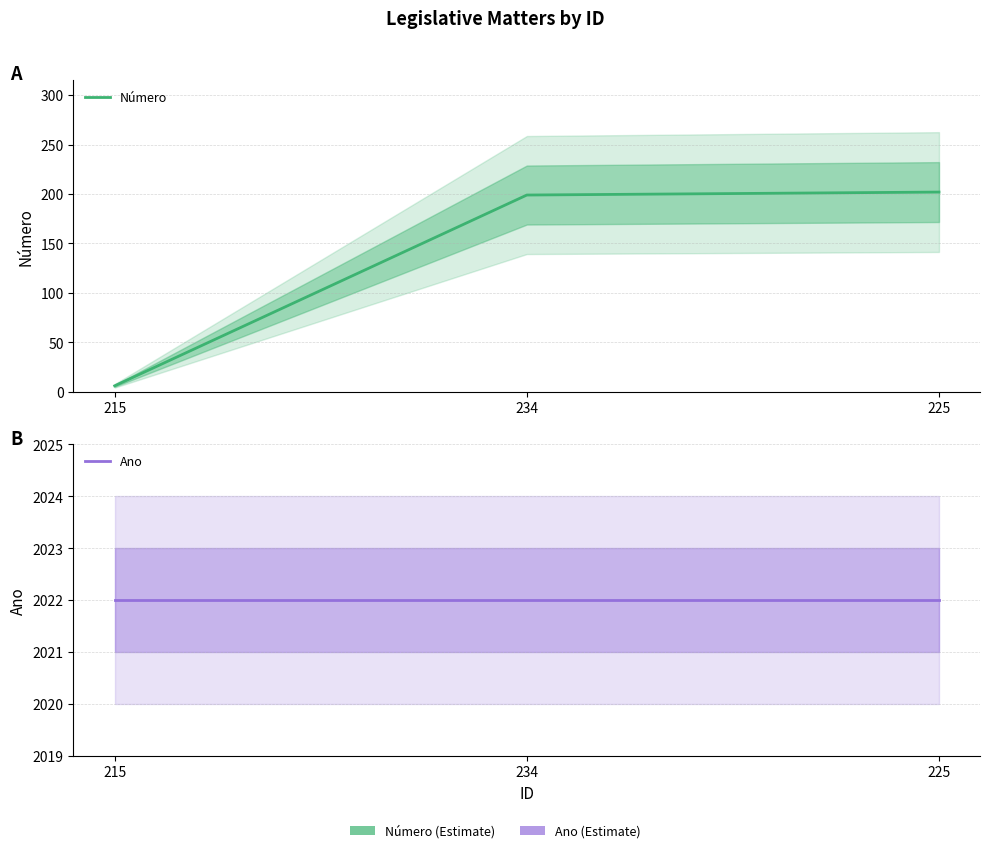

Reading right to left, transcribe all the data shown in this chart.

Número: 202	199	6
Ano: 2022	2022	2022